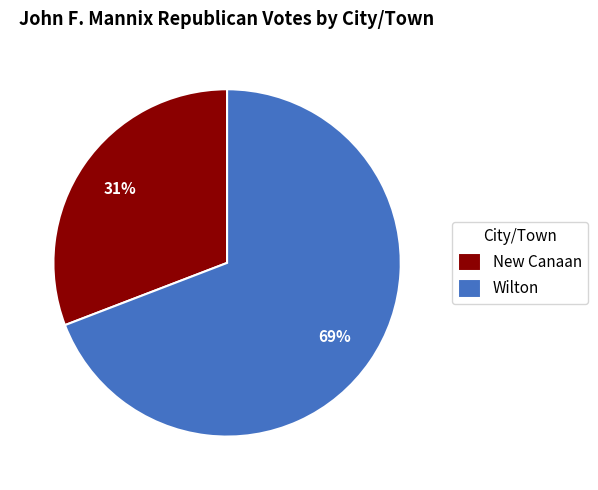

Is the sum of New Canaan and Wilton greater than half?

Yes